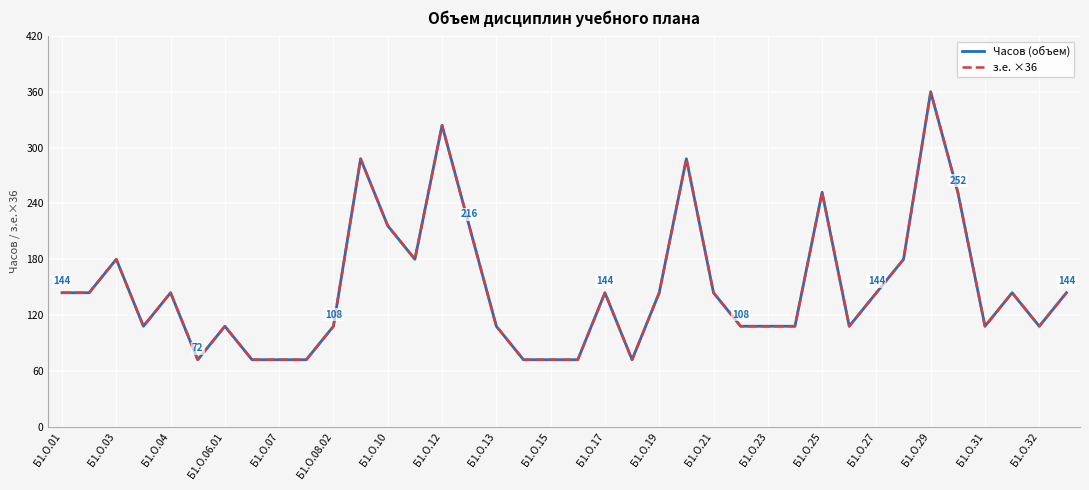

Is this an area chart (filled region under the line)?

No